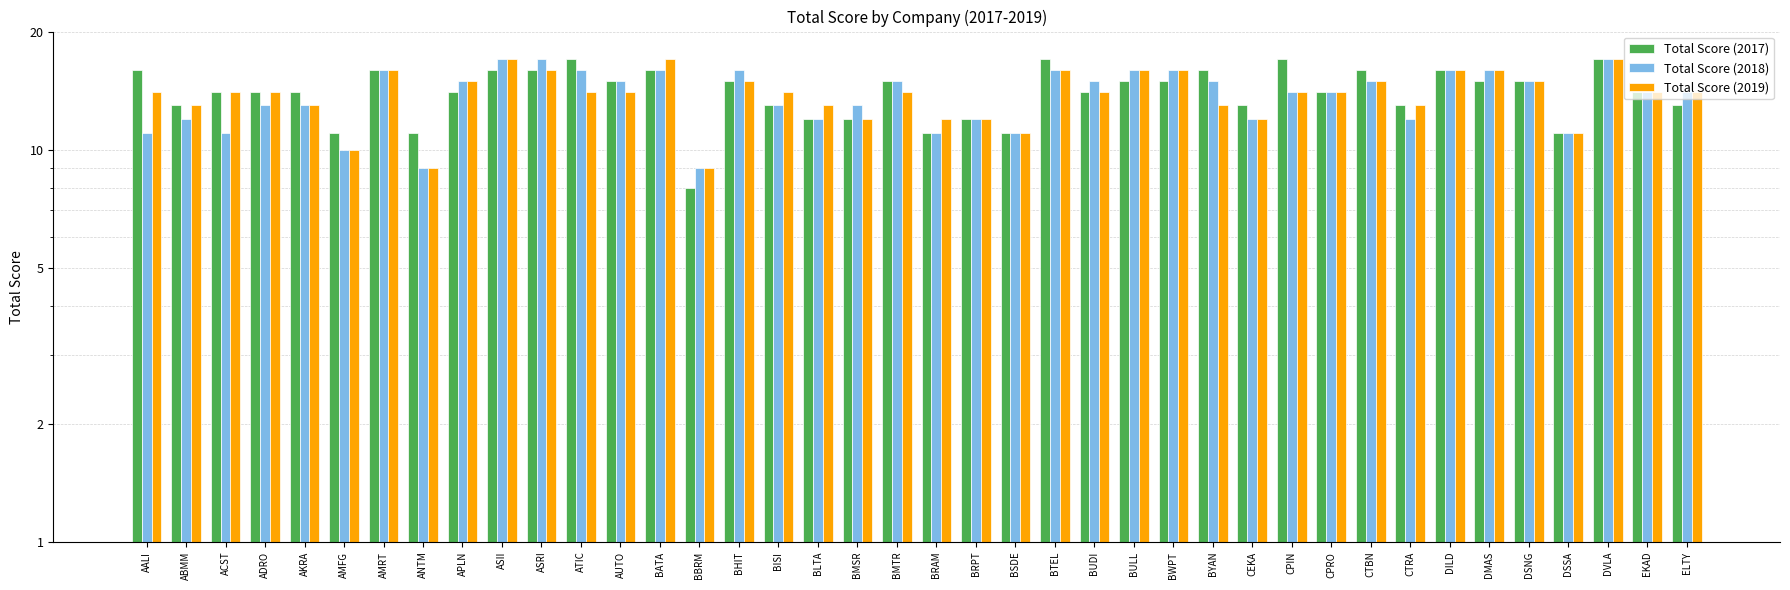

Is the value of Total Score (2019) at DSSA greater than the value of Total Score (2018) at ATIC?

No